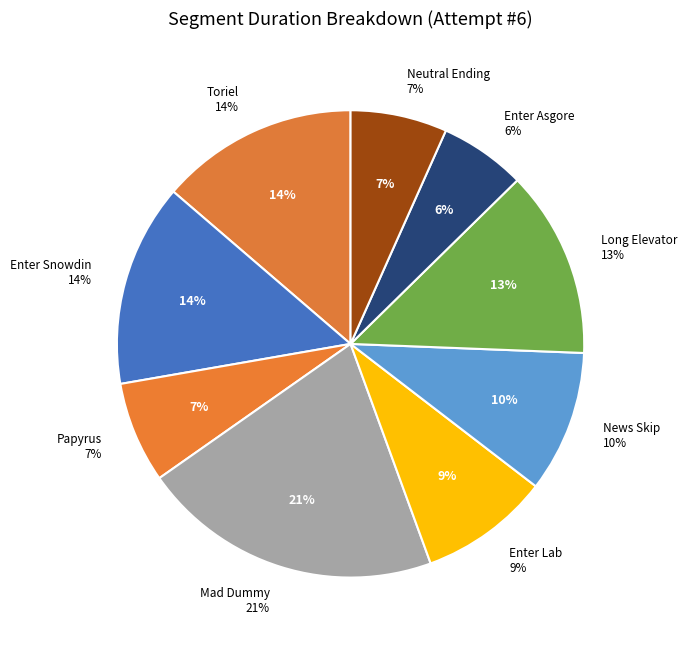

To the nearest percent, what is the average slice percentage?

11%